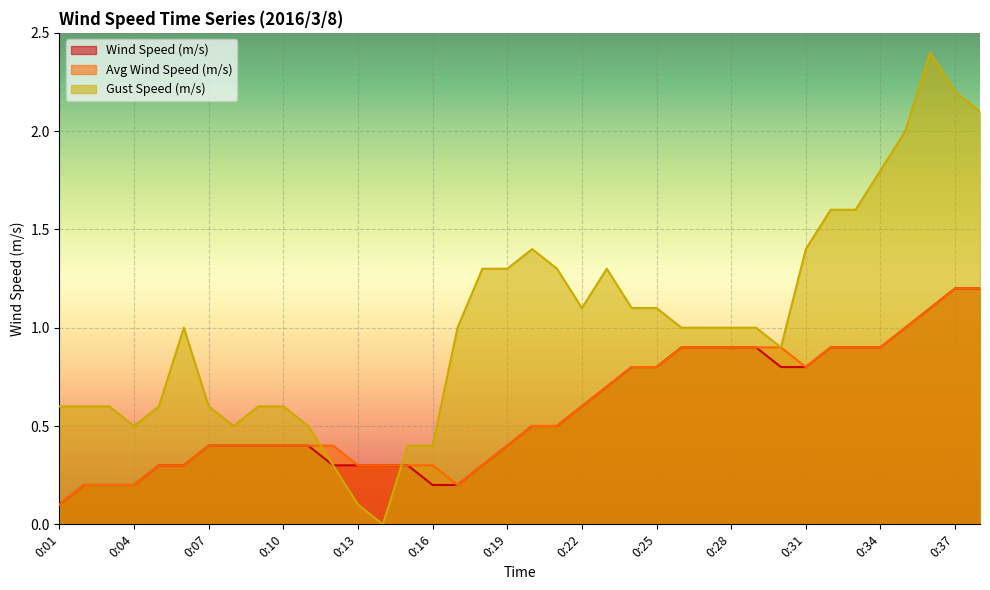

Where is Gust Speed (m/s) nearest to the value 1?

0:06